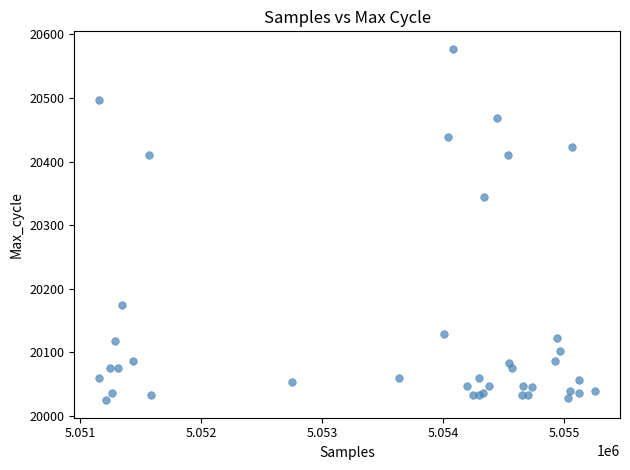

What Y value in the scatter plot is closest to 20301?

20344